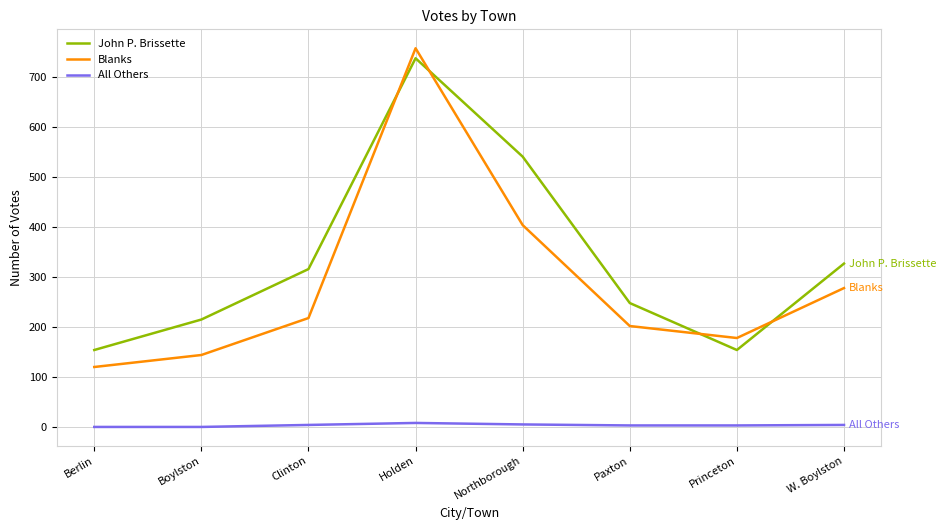

What are all the series names shown in the legend?

John P. Brissette, Blanks, All Others